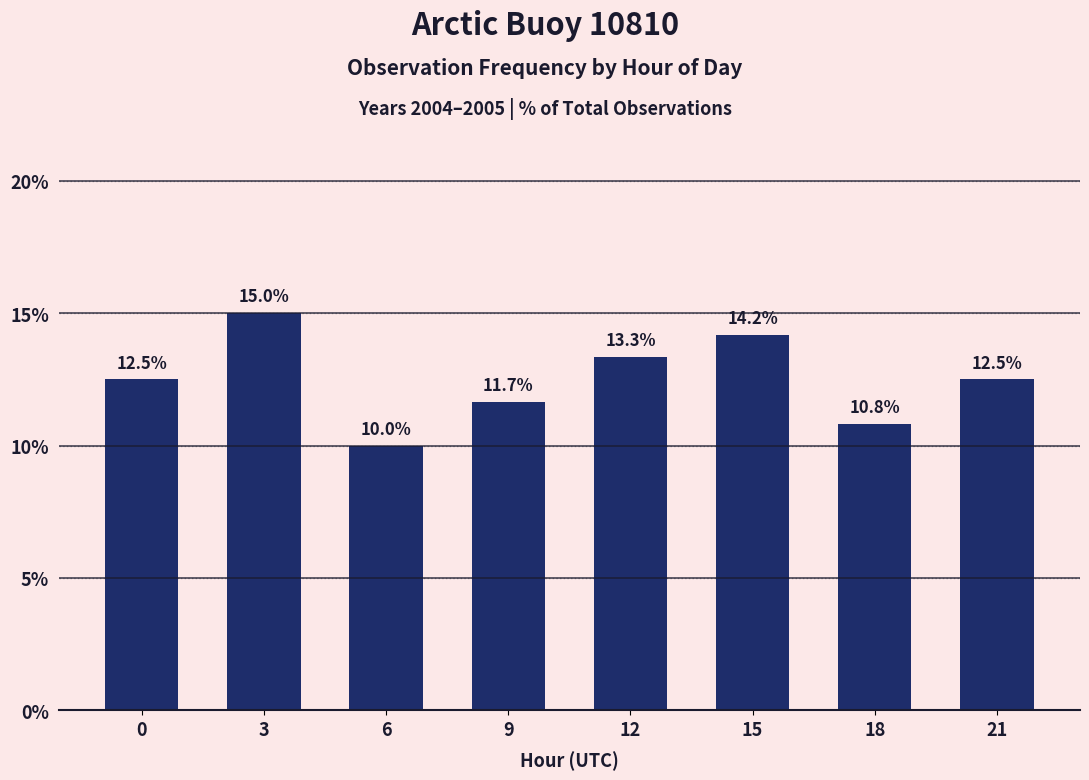

What is the sum of the values at 0 and 15?

26.7